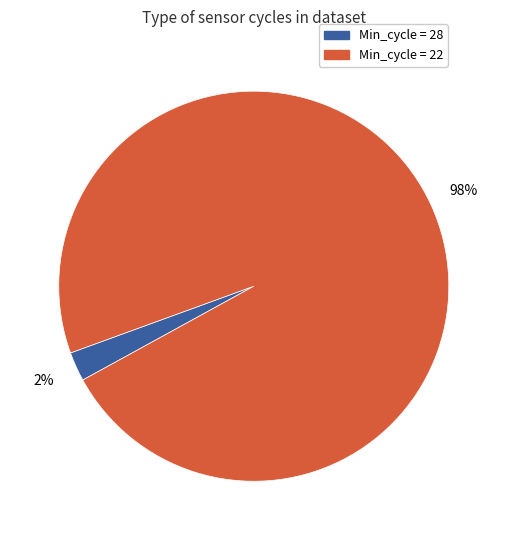

Is there any slice that represents more than half of the pie?

Yes